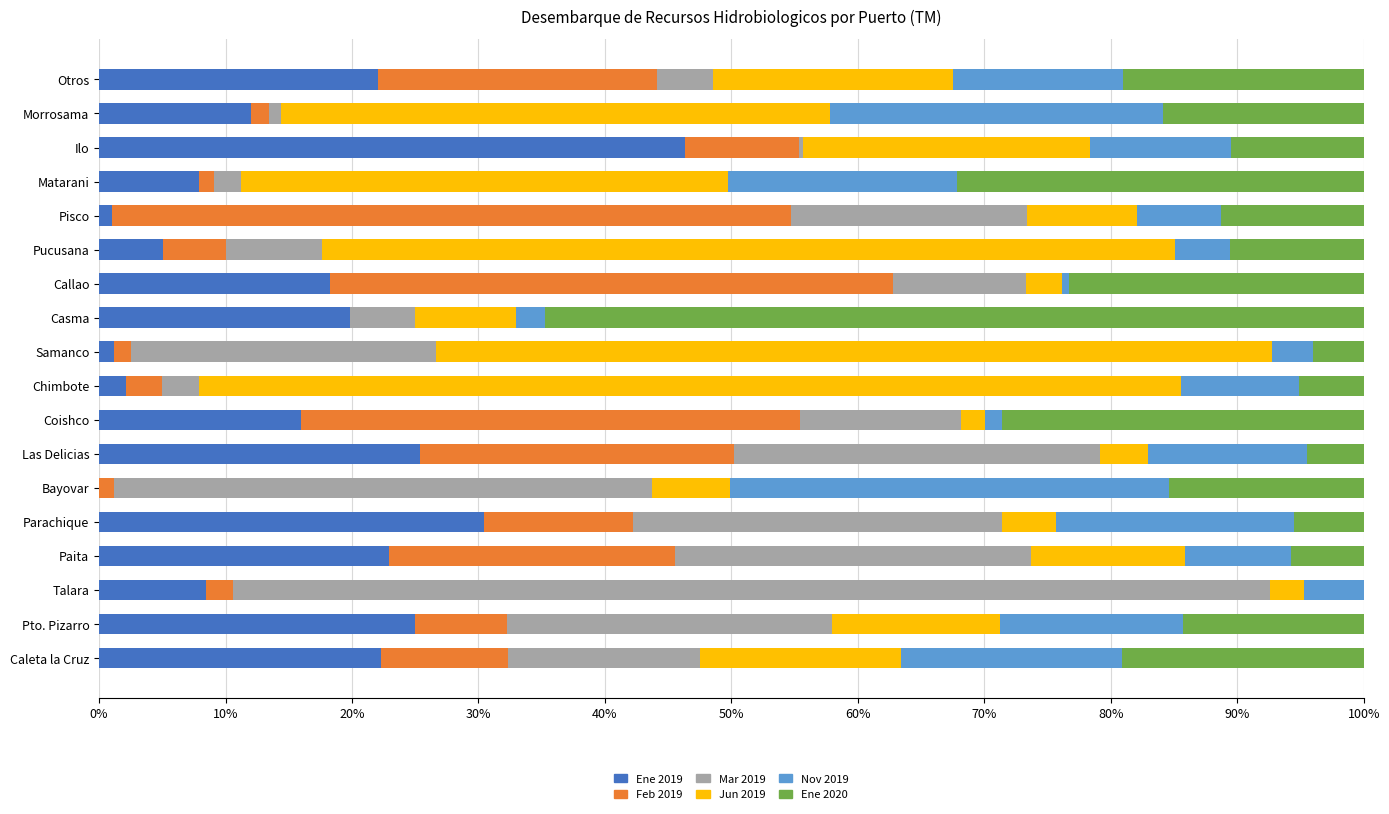

At which label does Ene 2019 reach its peak?

Ilo